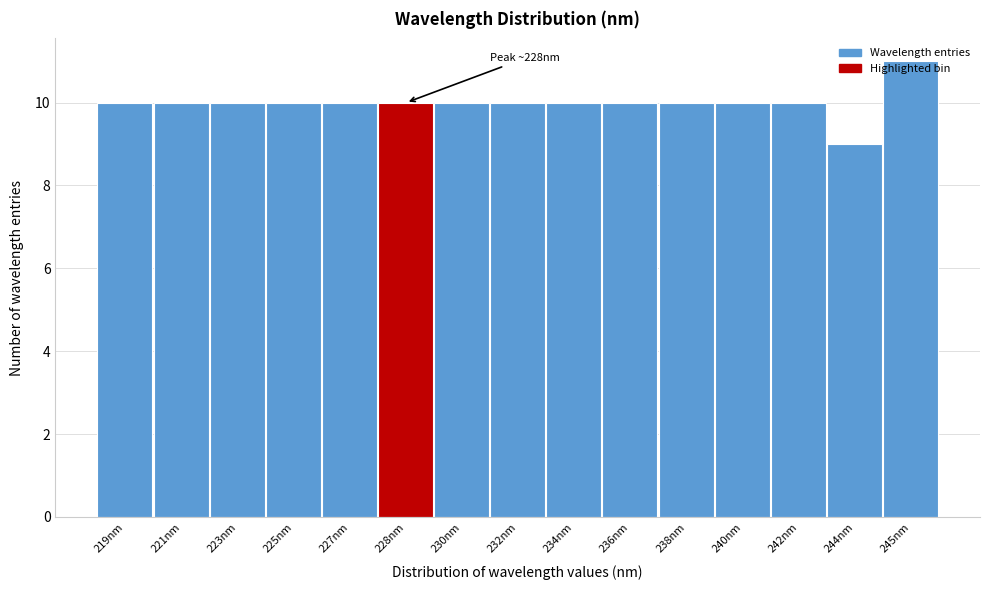

Which label corresponds to the smallest value in the chart?

244nm